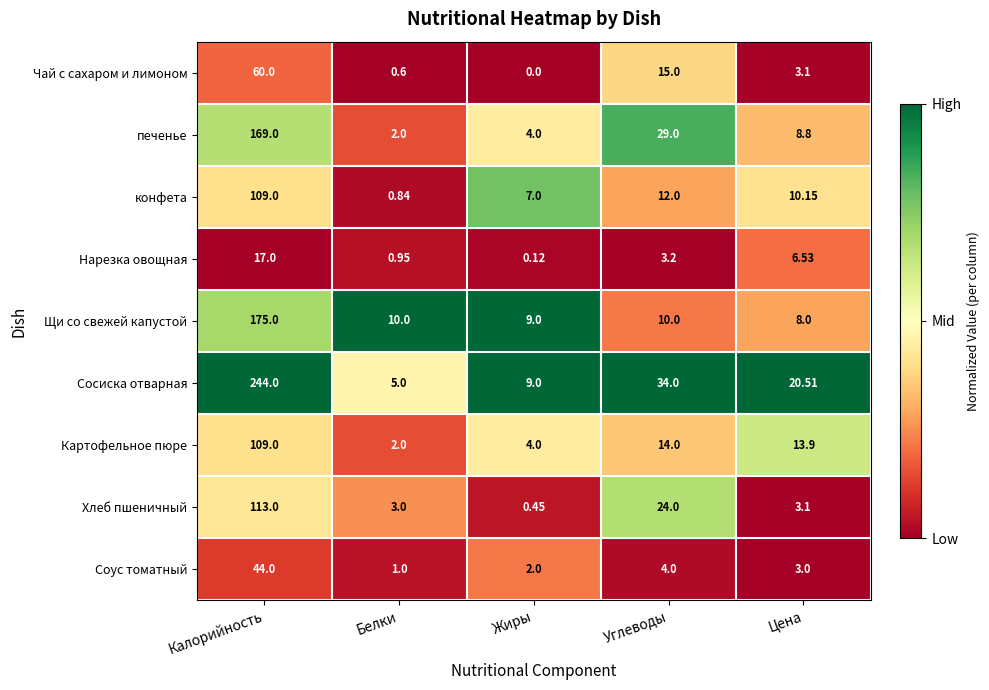

How many series are shown in this chart?

9